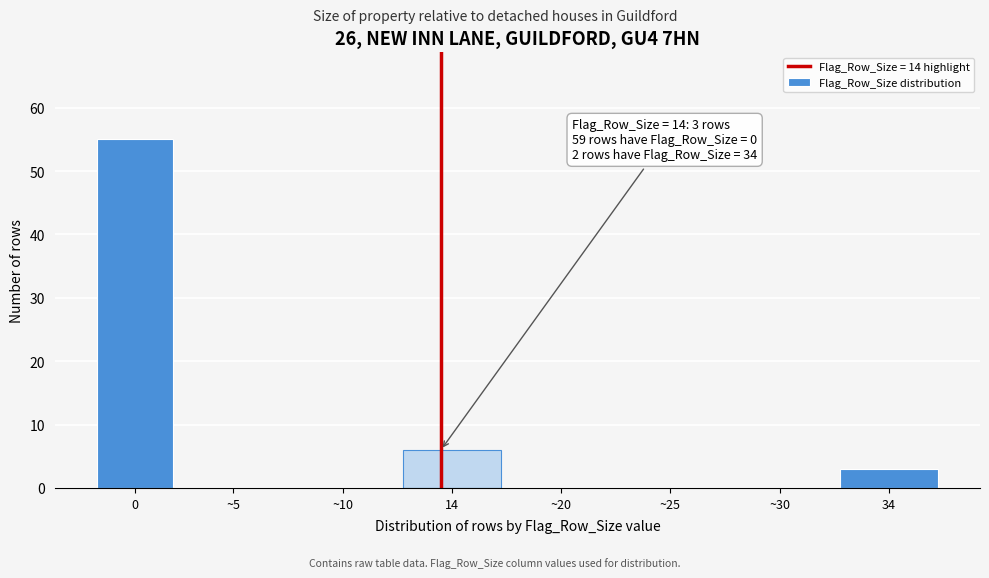

Reading right to left, transcribe all the data shown in this chart.

34=3	~30=0	~25=0	~20=0	14=6	~10=0	~5=0	0=55